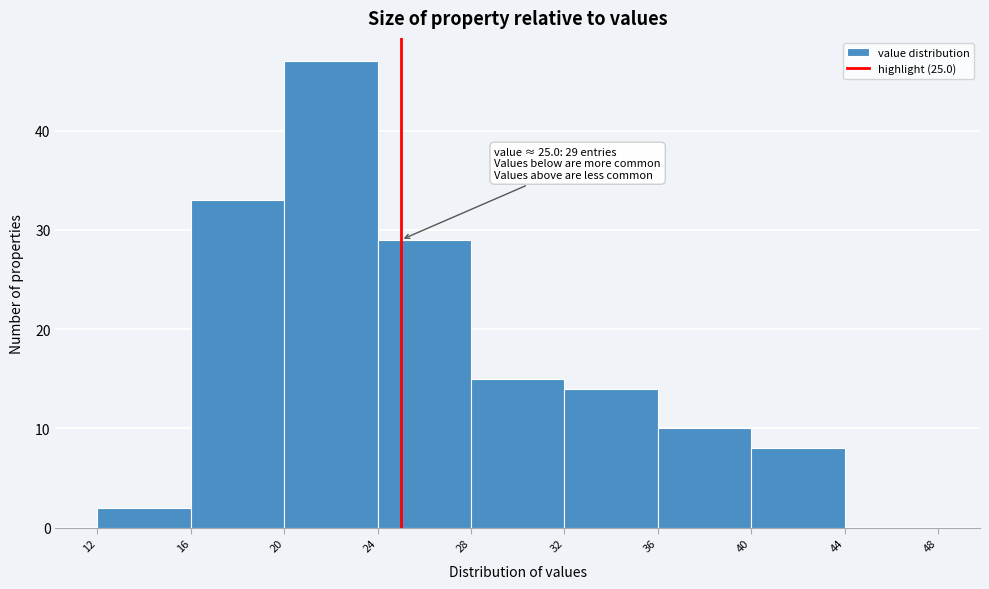

Over which range of the x-axis is the bar tallest?

20 to 24